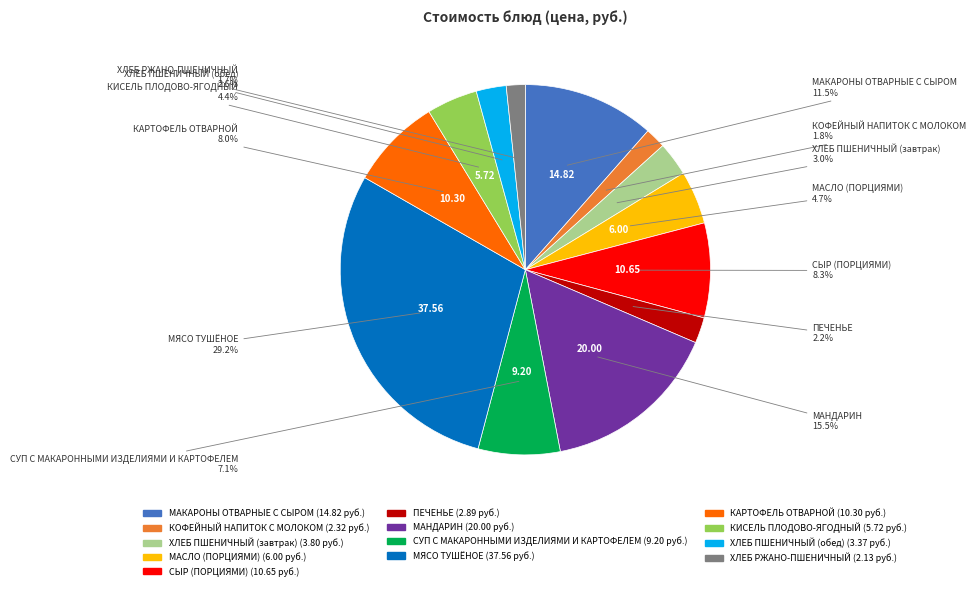

What is the largest slice in the pie chart?

МЯСО ТУШЁНОЕ